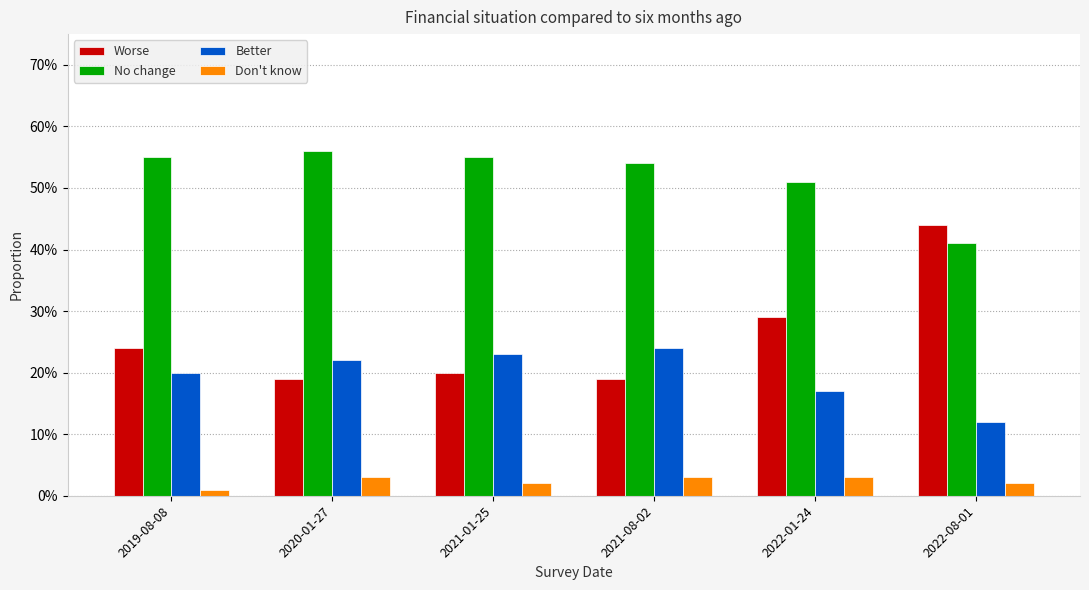

Which series changed the most between 2020-01-27 and 2021-08-02?

No change